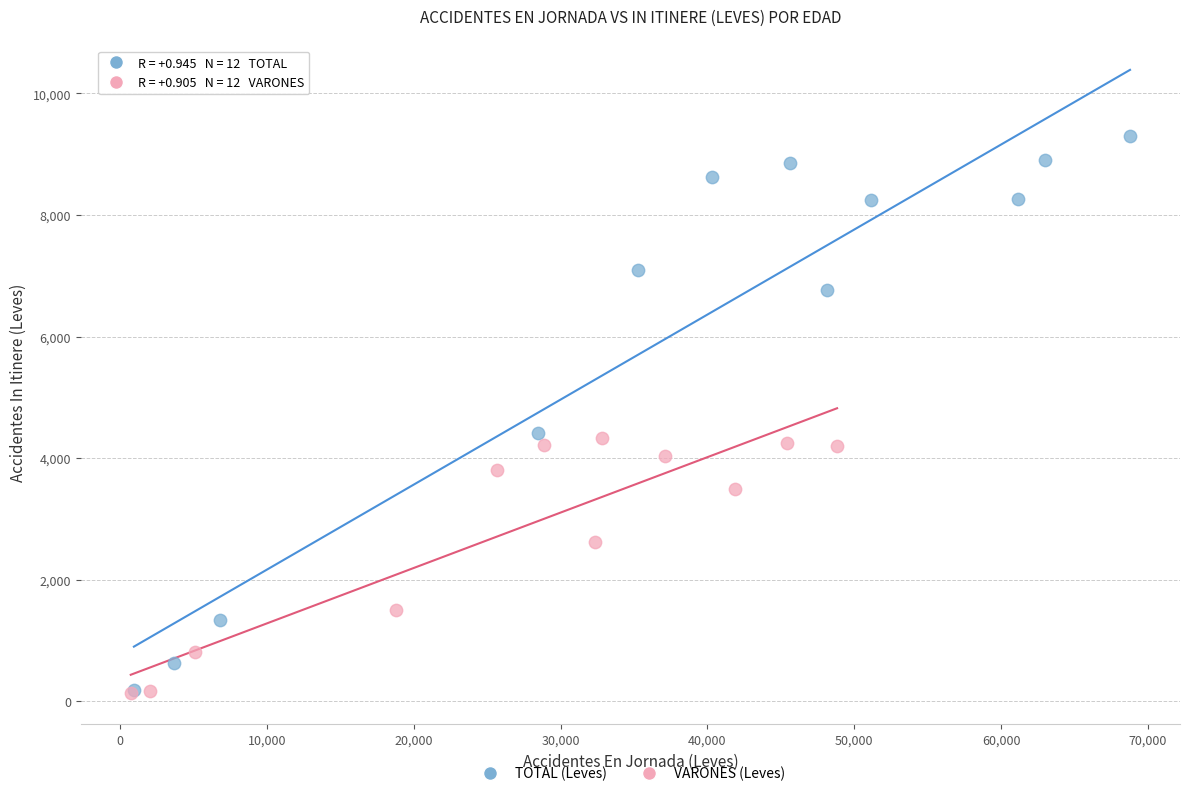

Which series reaches the maximum Y coordinate?

TOTAL (Leves)